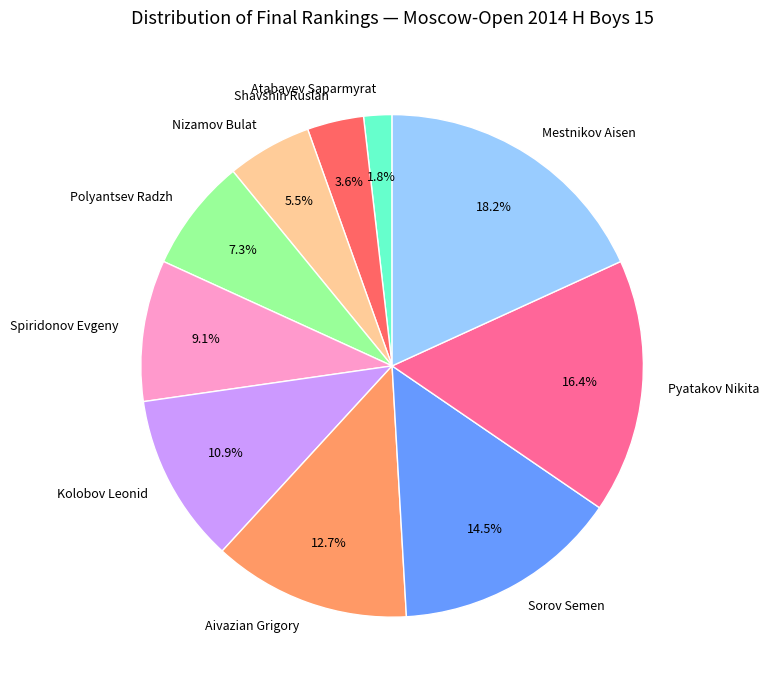

What percentage is NOT represented by Shavshin Ruslan?

96.4%